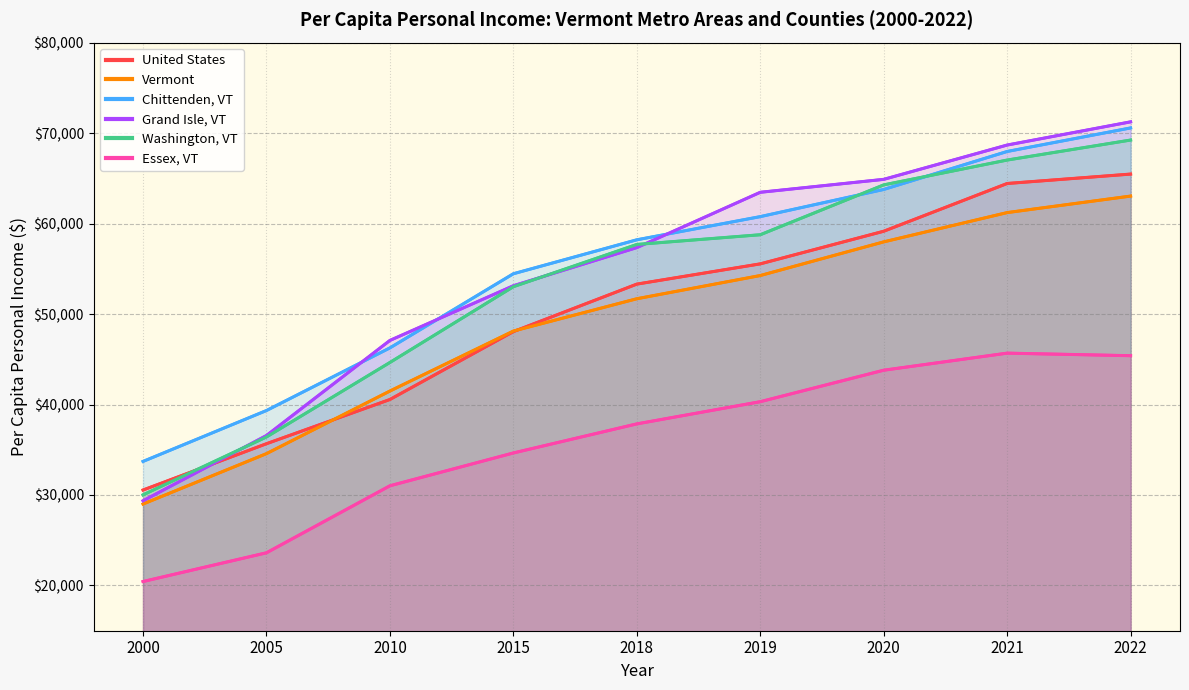

How many data points in Vermont are less than 51692?

4